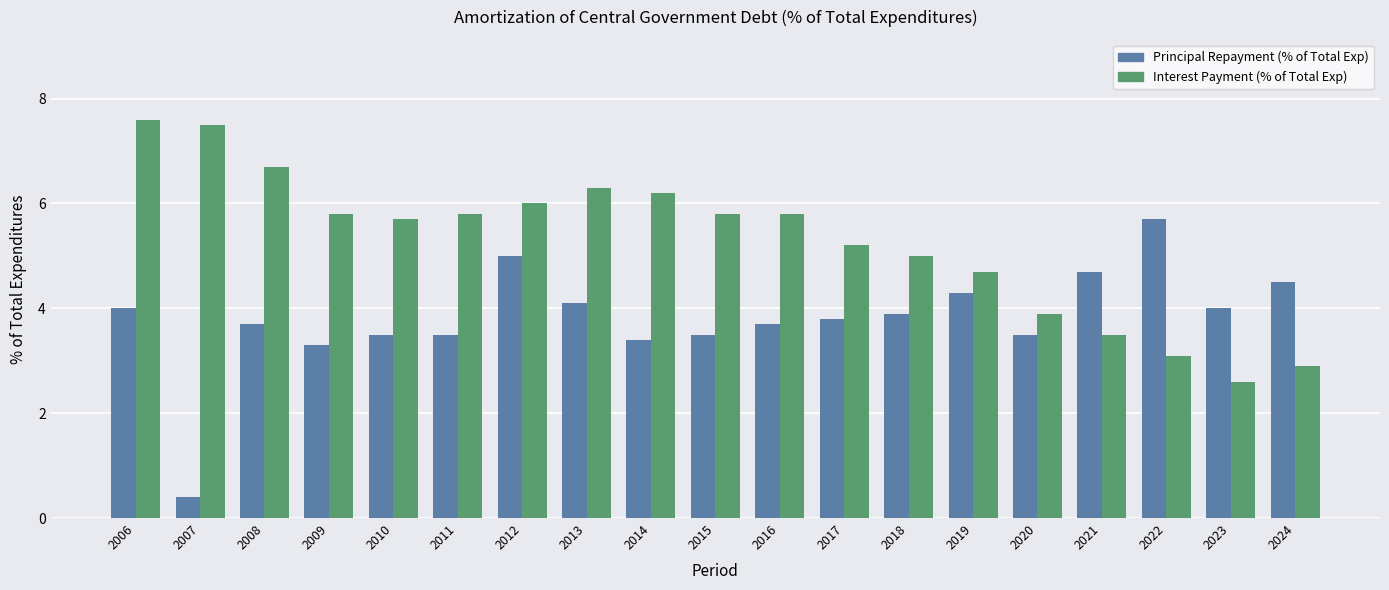

What is the value of the Interest Payment (% of Total Exp) bar at the 8th from the left?

6.3